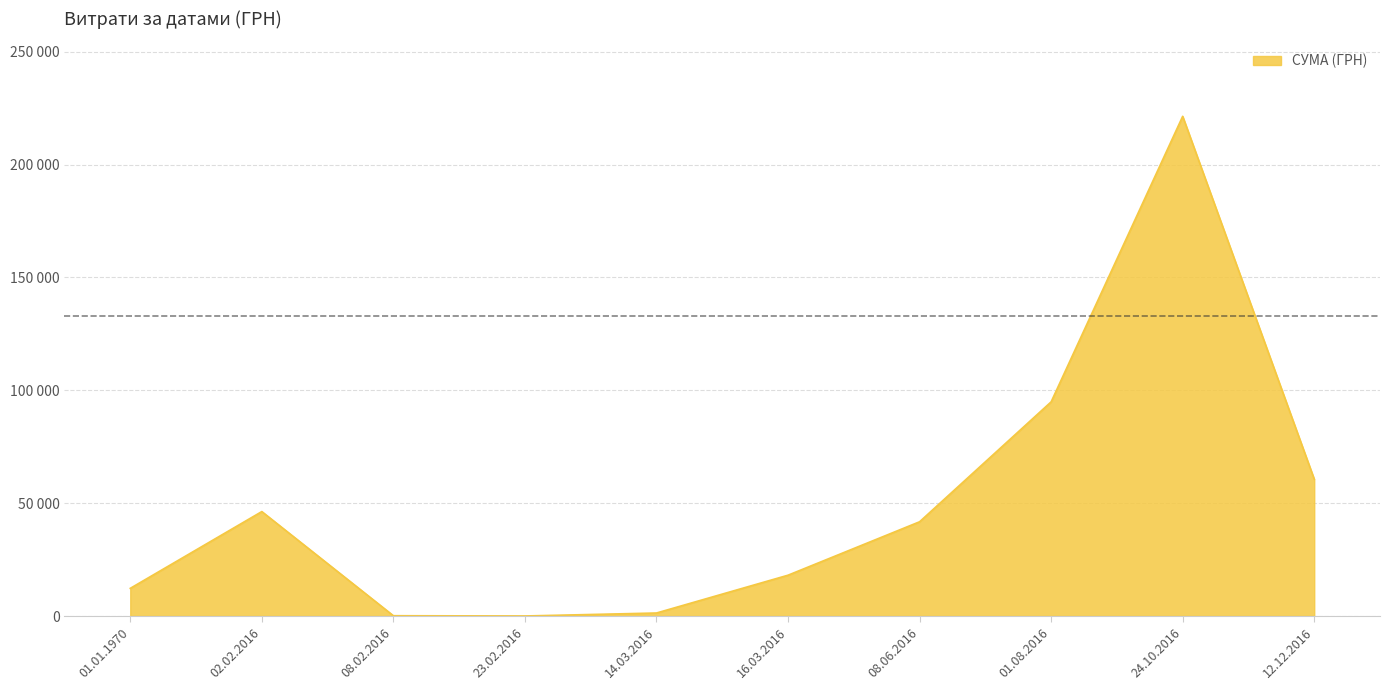

What is the difference between the second highest and minimum values?

94851.2